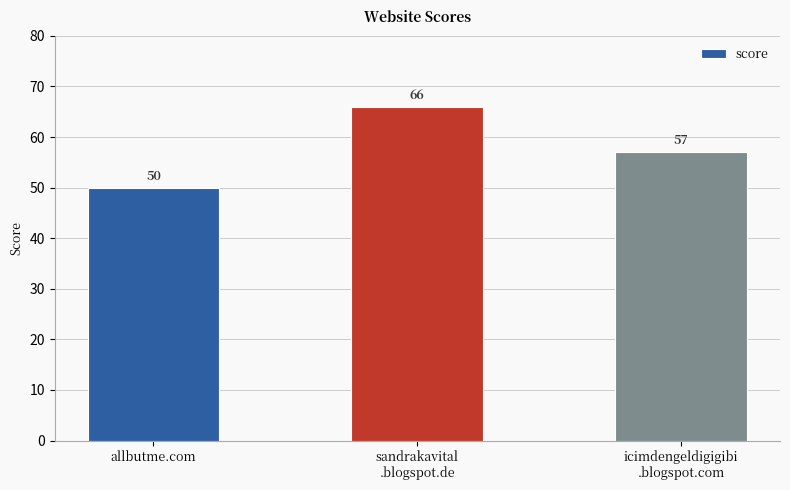

Which has a higher value, sandrakavital
.blogspot.de or icimdengeldigigibi
.blogspot.com?

sandrakavital
.blogspot.de